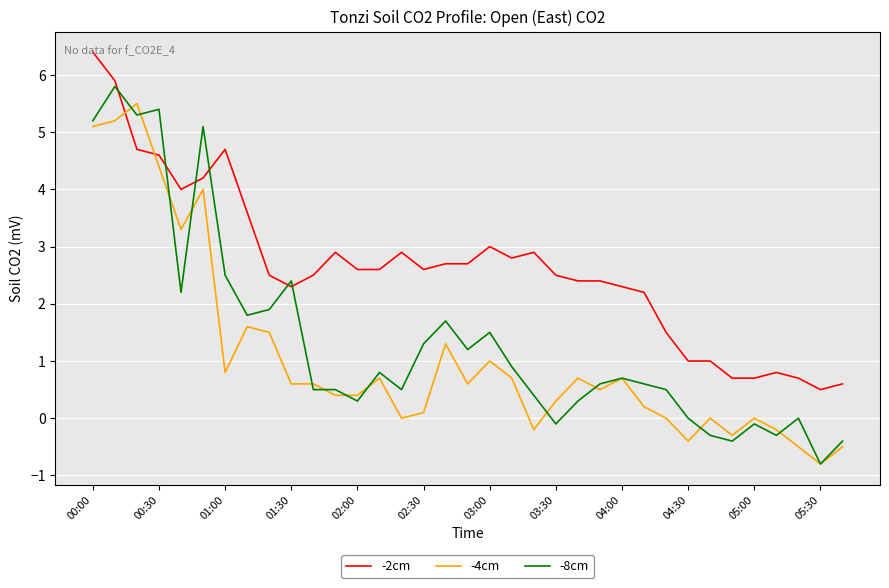

True or false: -8cm has more than 2 interior local peaks.

True